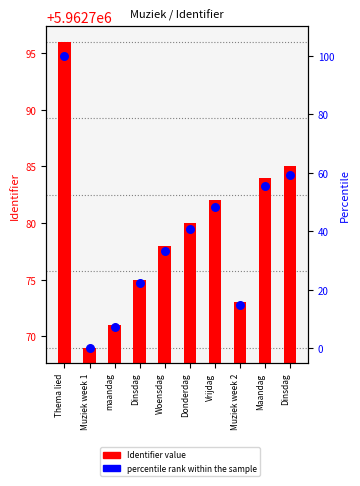

What are all the series names shown in the legend?

Identifier value, percentile rank